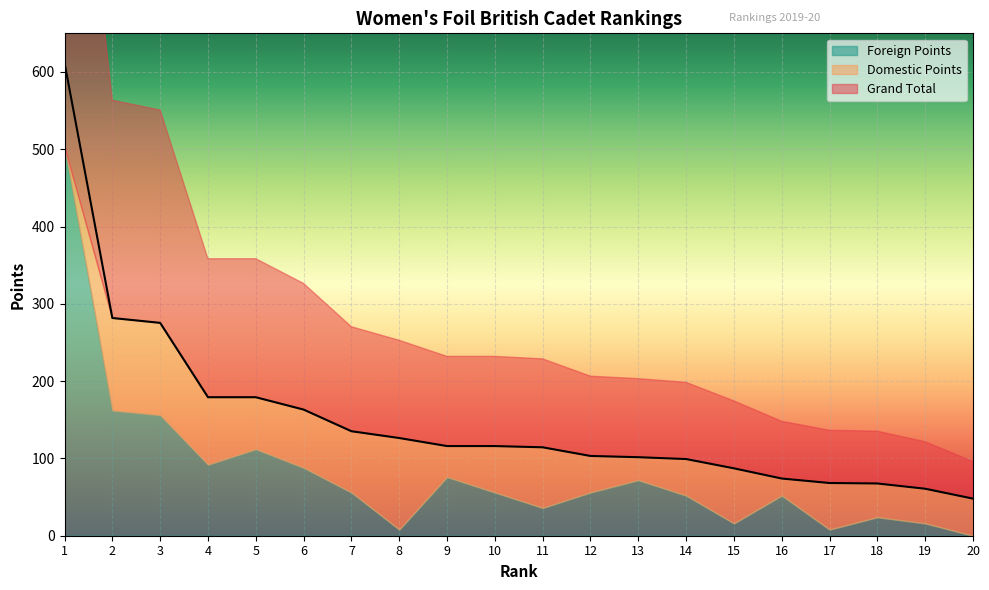

Which series changed the most between 7 and 8?

Foreign Points